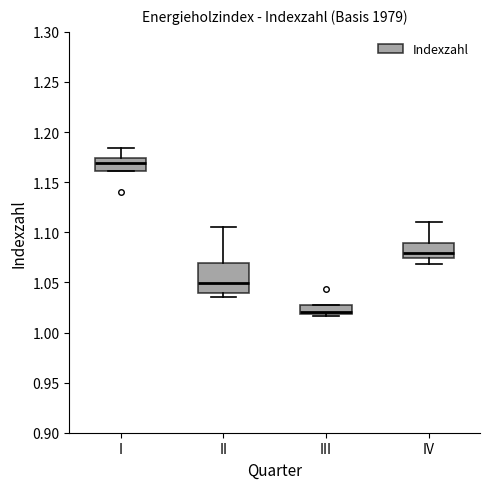

Comparing the boxes themselves (not the whiskers), which one is the tallest?

II